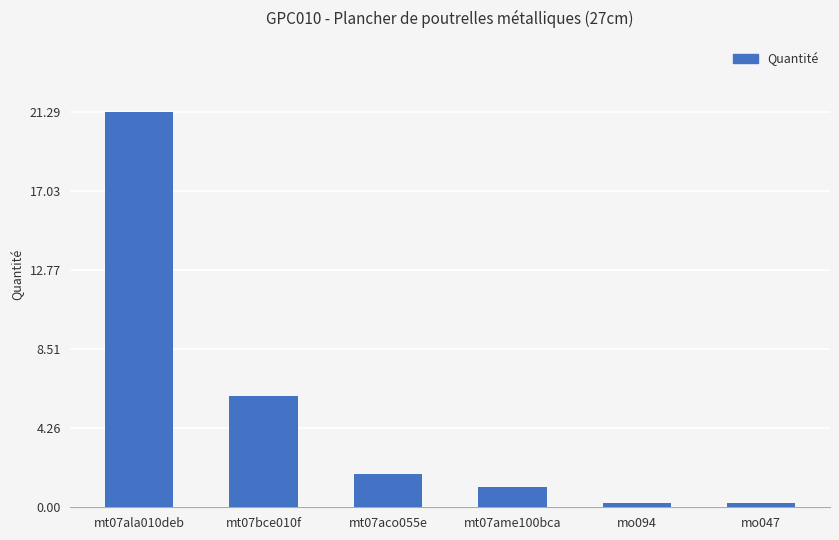

Read the value at mo094.

0.3